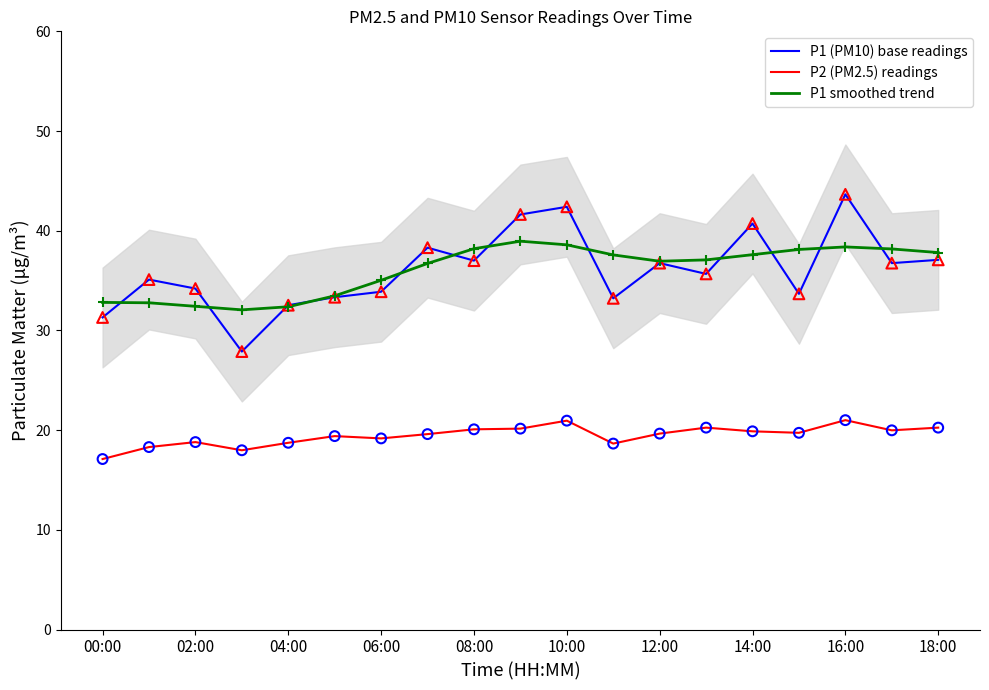

True or false: P2 (PM2.5) readings and P1 smoothed trend cross at least once.

False